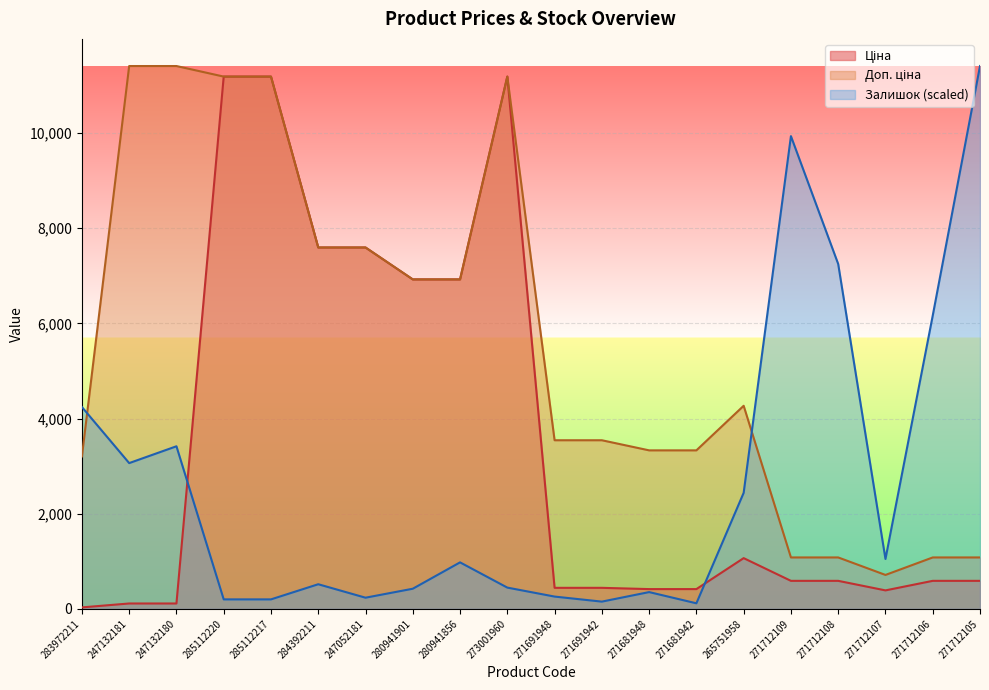

At 271681942, list the series in order from smallest to largest.

Залишок, Ціна, Доп. ціна